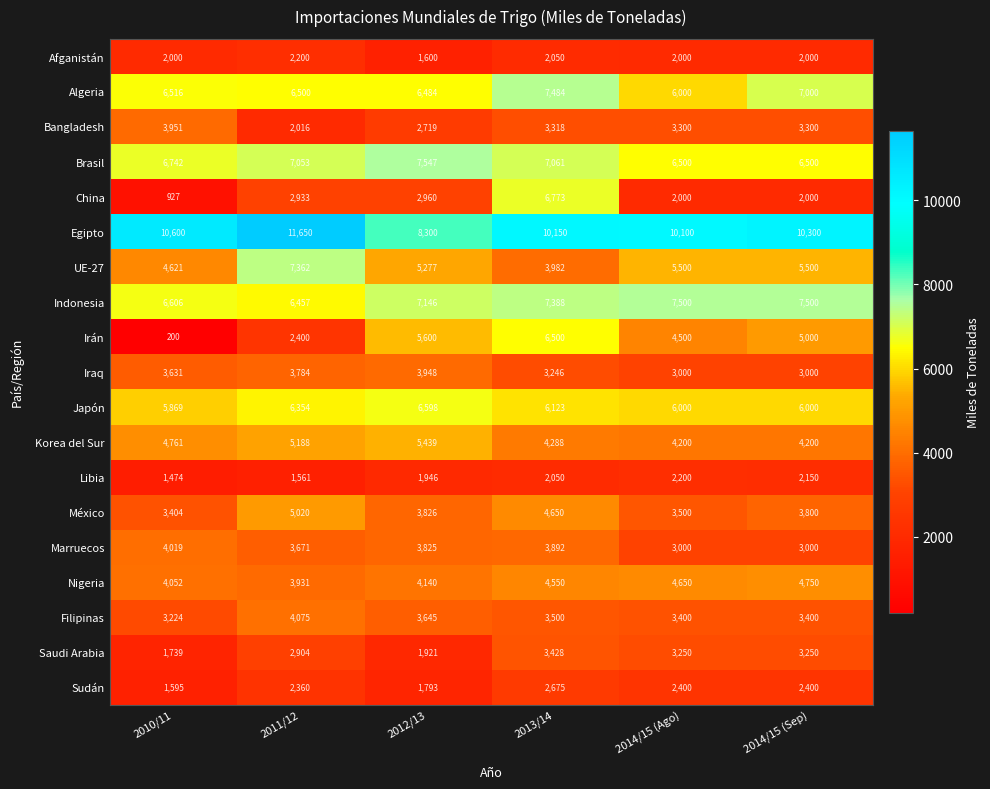

What is the difference between the maximum and minimum values in the Saudi Arabia series?

1689